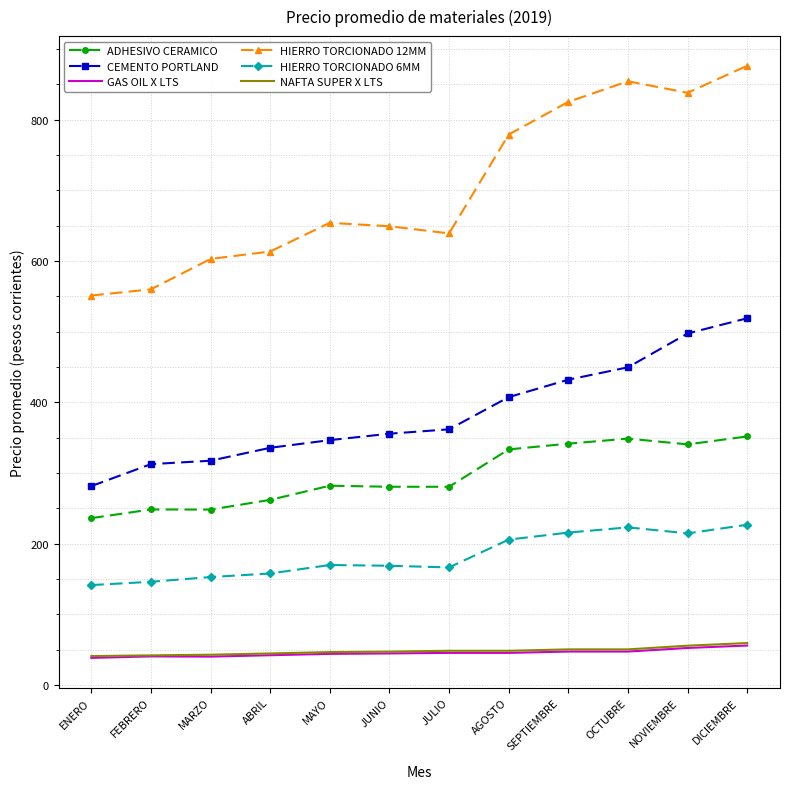

Where does the CEMENTO PORTLAND series first go above 361?

JULIO